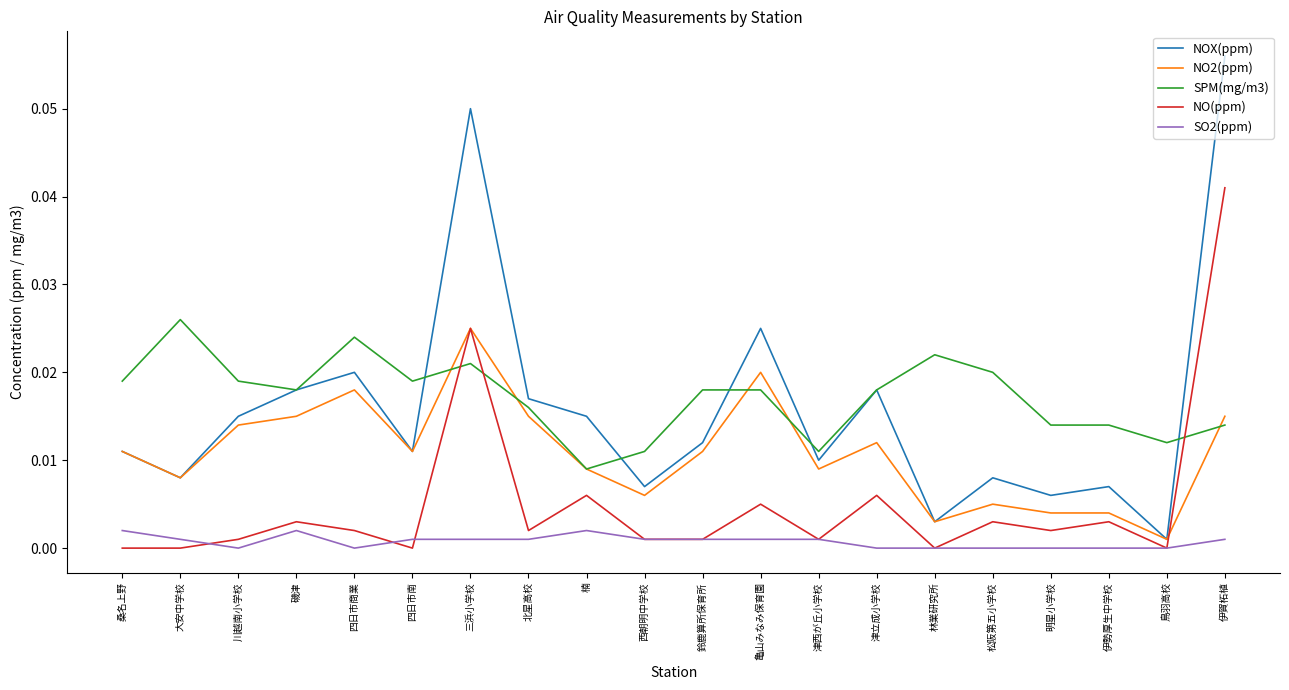

Which series changed the most between 四日市商業 and 鳥羽高校?

NOX(ppm)